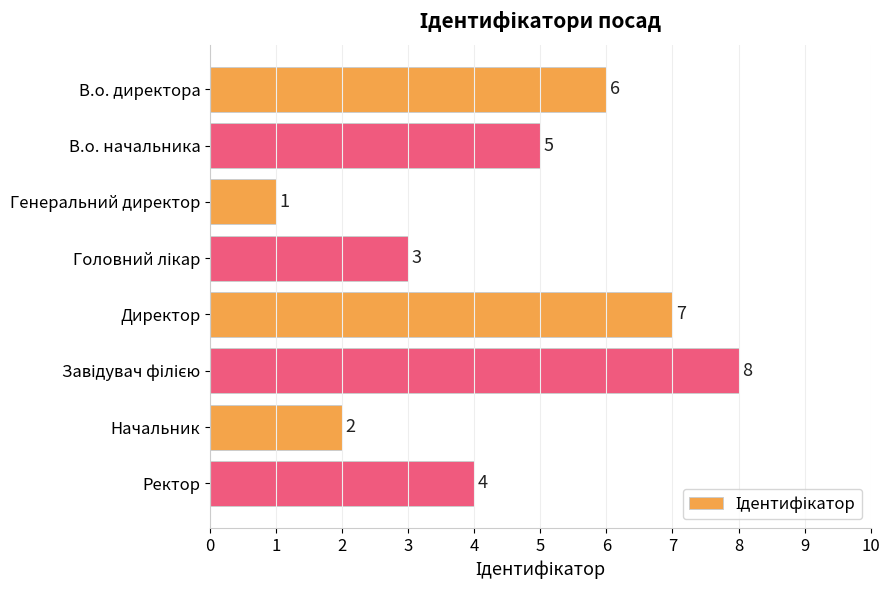

What is the sum of all values?

36